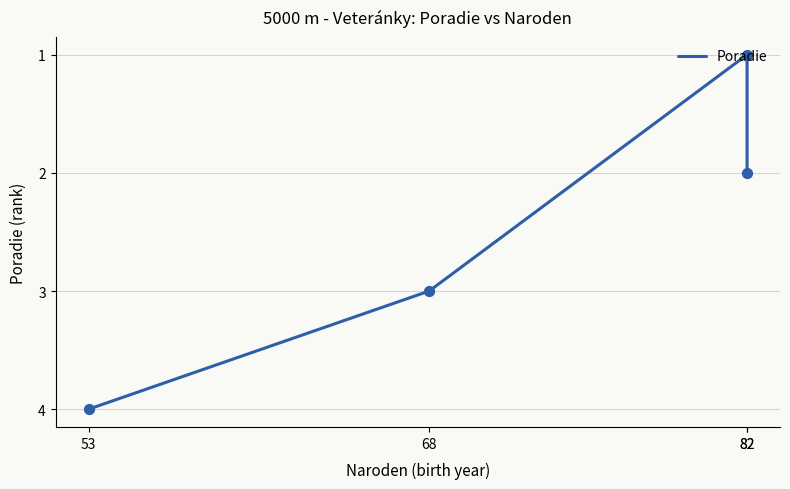

What is the ratio of the value at 82 to the value at 82?

2.0